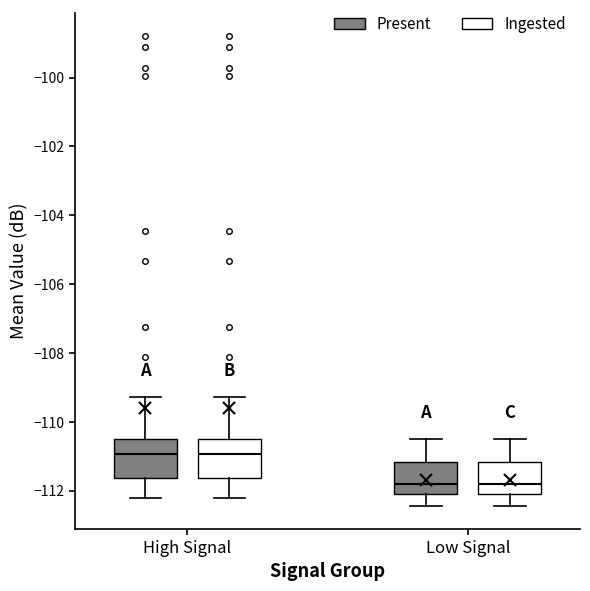

Reading left to right, transcribe this box plot: for each box, give where its median line is, the range the box spans, and where its two whiskers end, as read against the y-axis. The values are not printed on the chart, so give them approximately, as read against the axis.

High Signal (Present): median -111.0, box -111.6 to -110.4, whiskers -112.2 to -109.2
High Signal (Ingested): median -111.0, box -111.6 to -110.4, whiskers -112.2 to -109.2
Low Signal (Present): median -111.8, box -112.0 to -111.2, whiskers -112.4 to -110.4
Low Signal (Ingested): median -111.8, box -112.0 to -111.2, whiskers -112.4 to -110.4